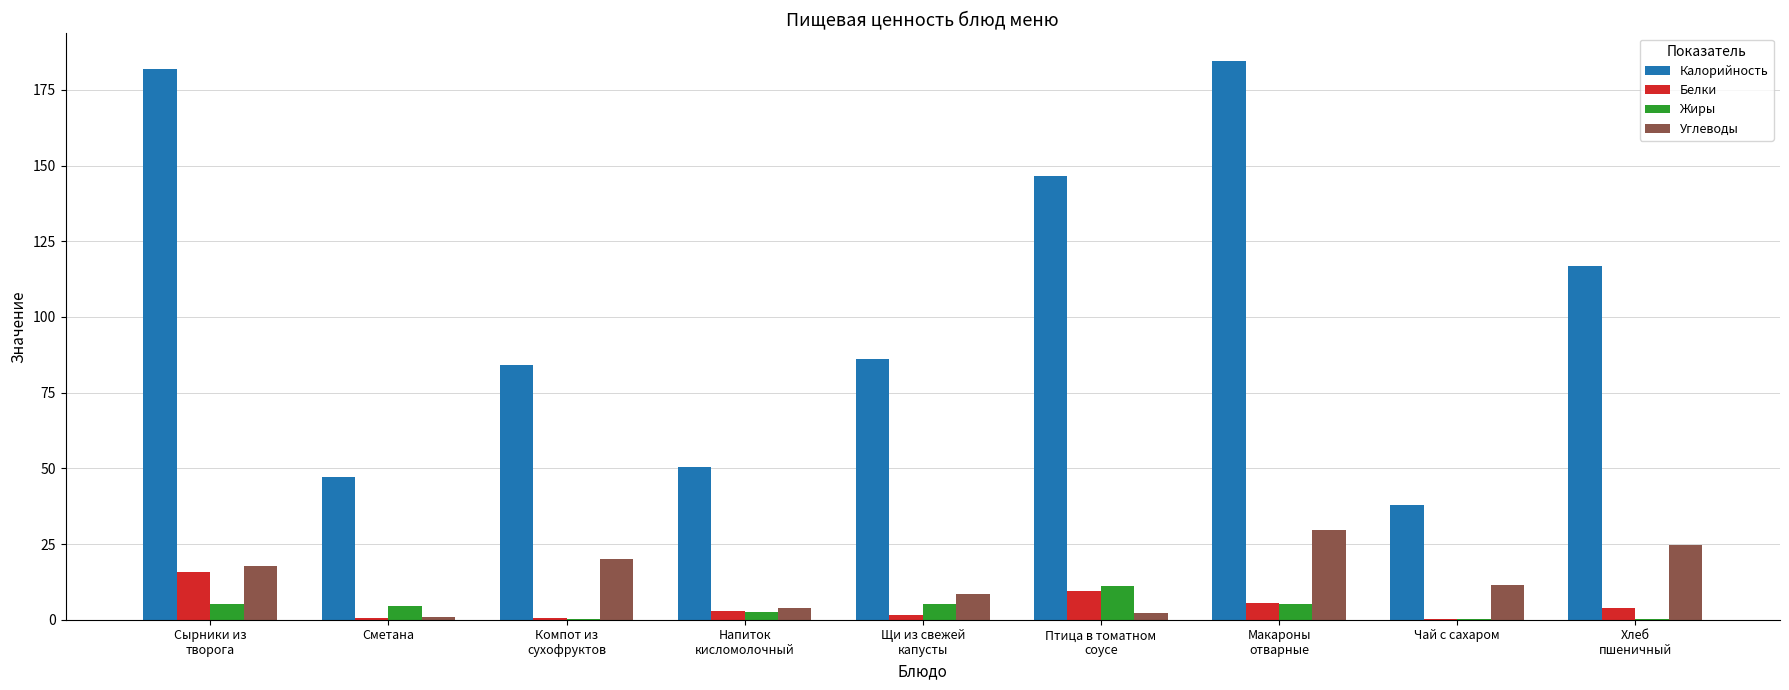

What is the sum of all Белки values?

40.7